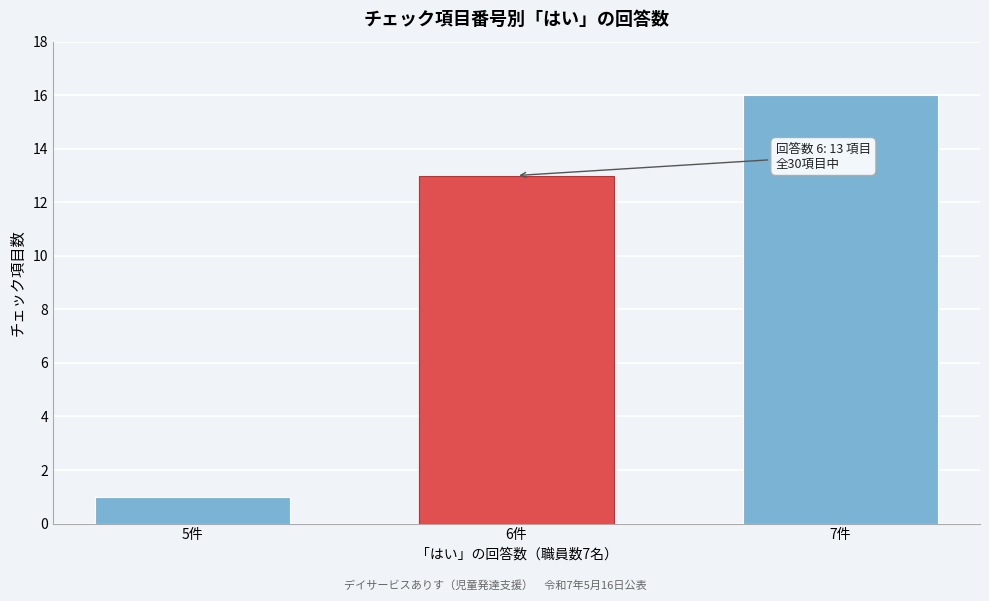

Reading right to left, extract all data points from this chart.

16	13	1